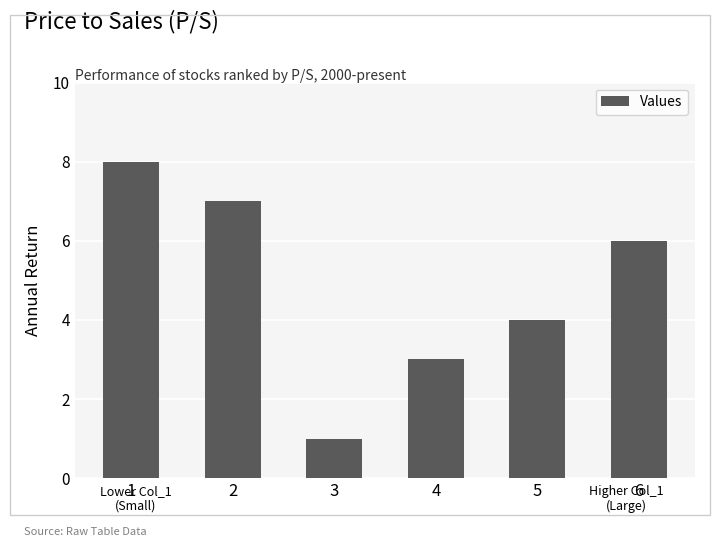

What is the maximum value shown in the chart?

8